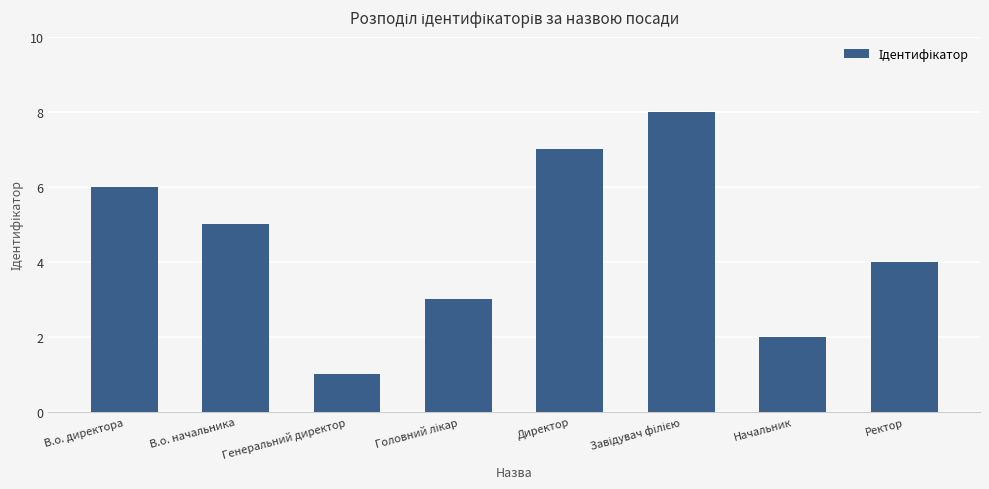

How many values are below 5?

4